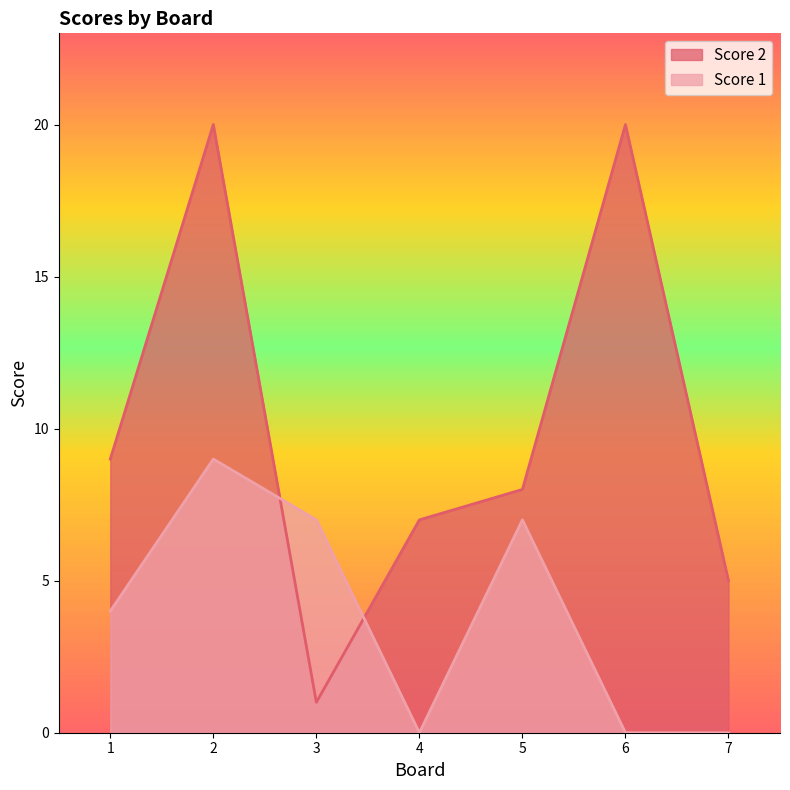

How many series are shown in this chart?

2